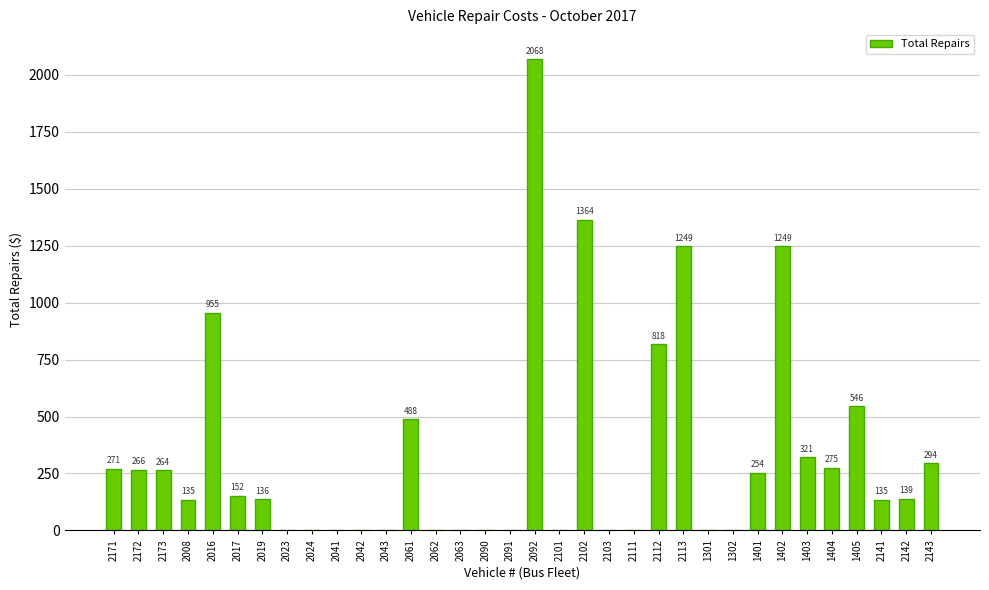

Where does the data first go above 139?

2171